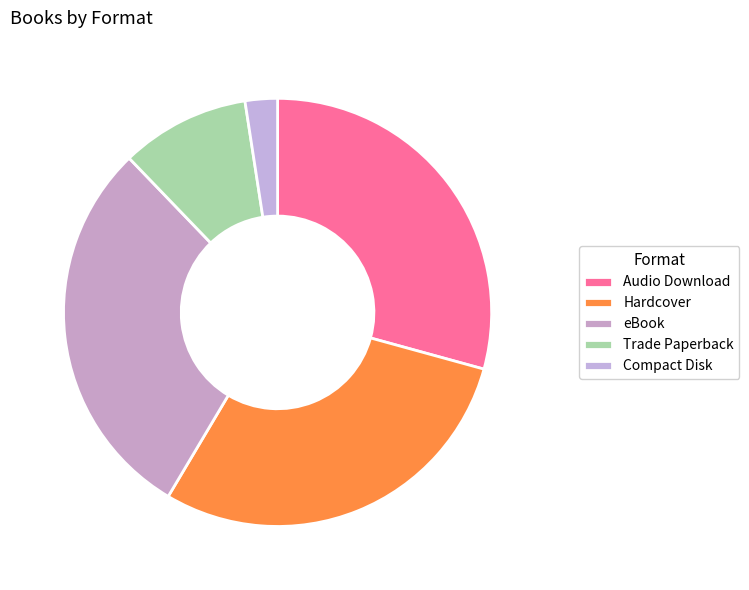

Is it true that Compact Disk is 16% of the pie?

False